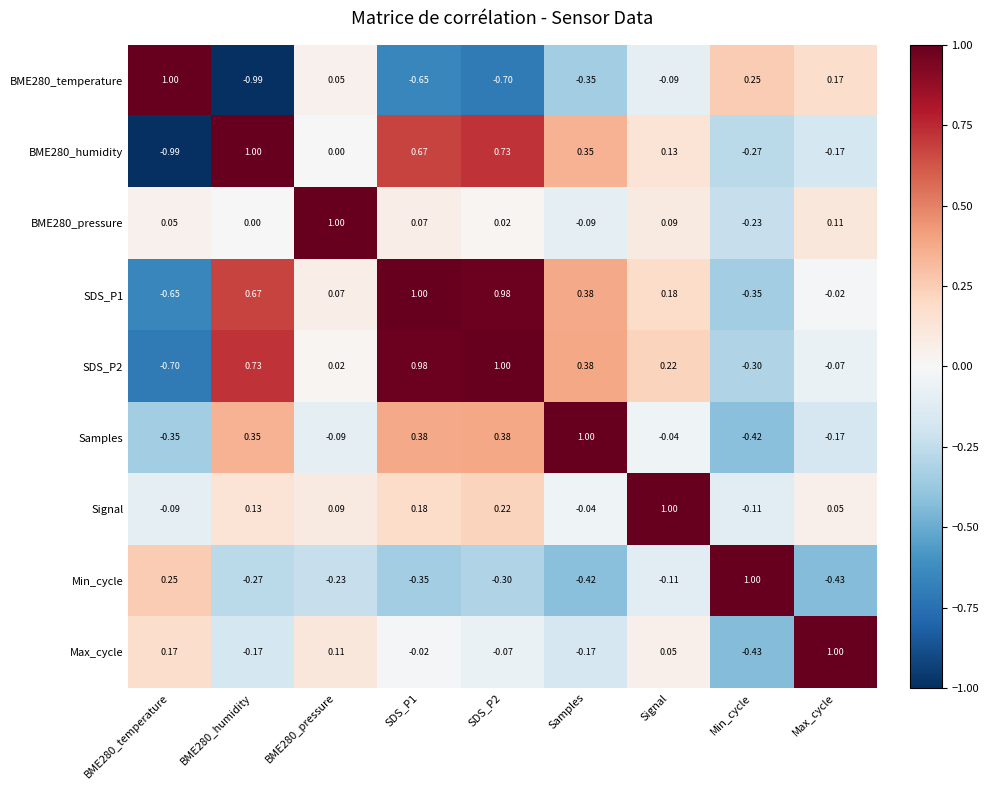

What is the total value across all series at Min_cycle?

-0.9